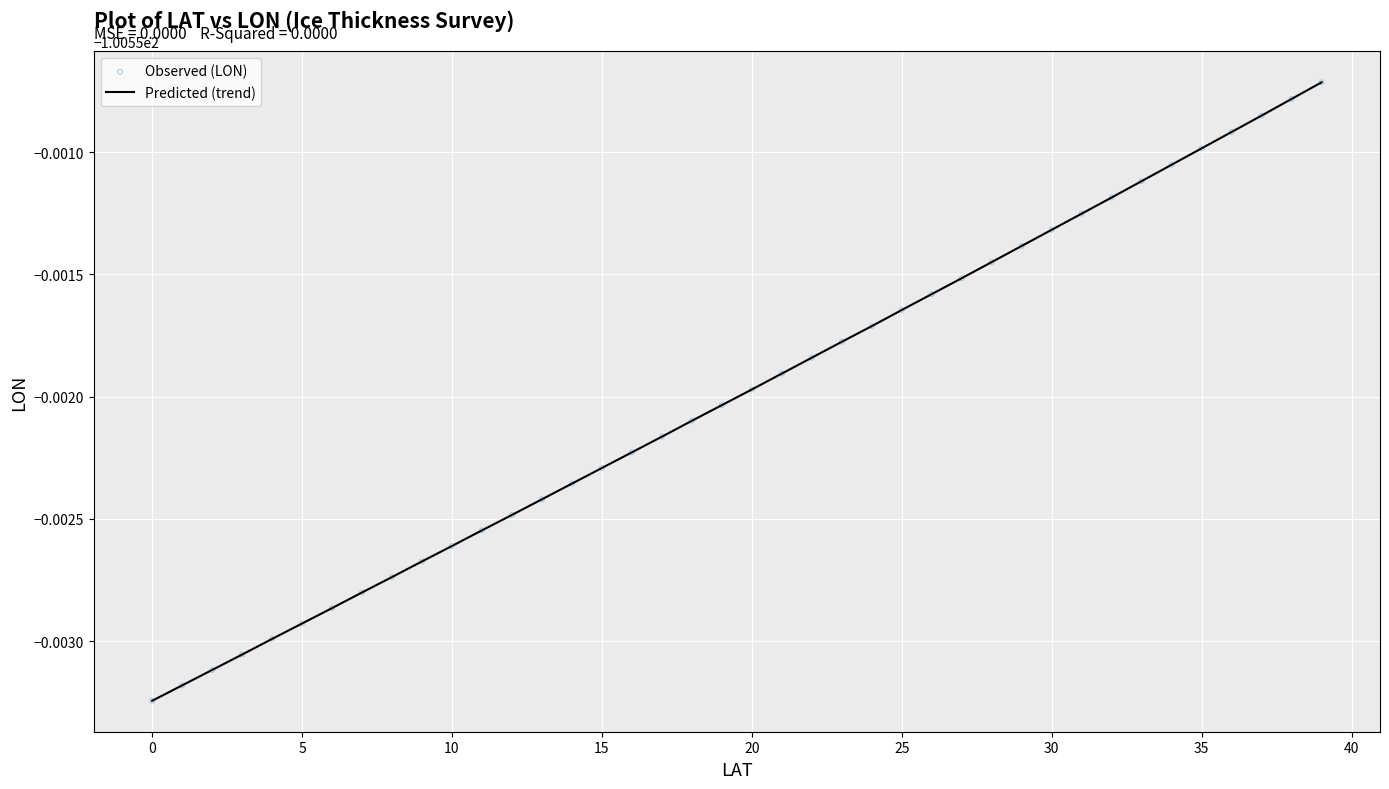

Is this an area chart (filled region under the line)?

No